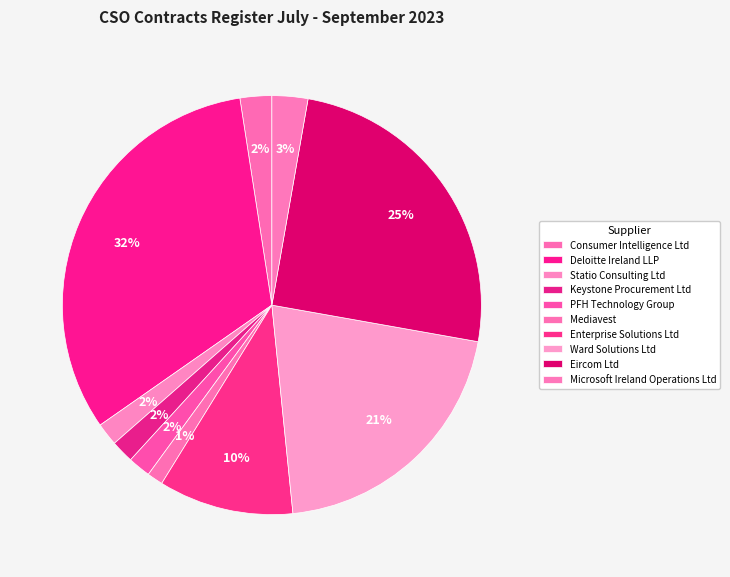

The Consumer Intelligence Ltd slice represents 2% of the pie. True or false?

True